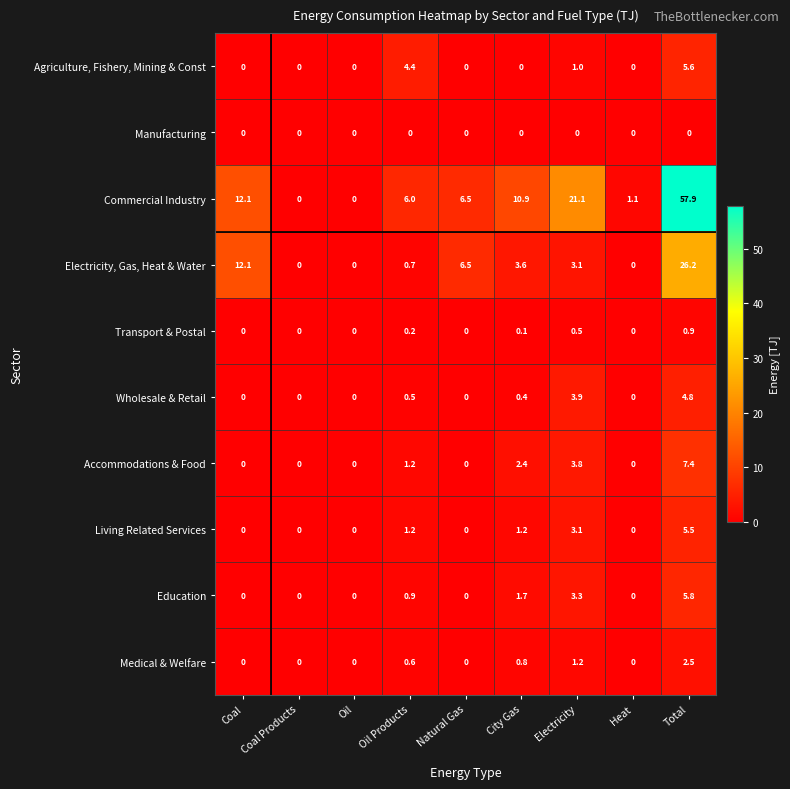

True or false: Manufacturing has a value of 0.0 at Oil Products.

True